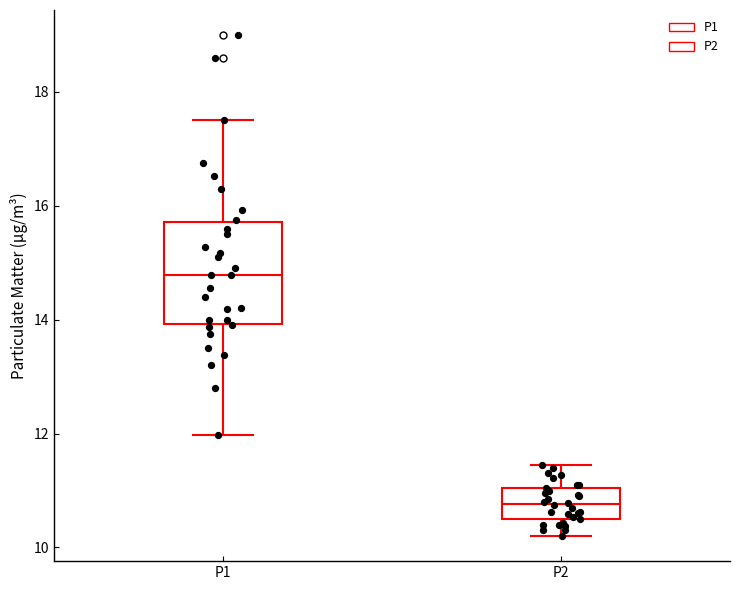

Reading left to right, read every box against the y-axis: the position of its median line, the range the box covers, and the ends of its whiskers. The values are not printed on the chart, so give them approximately, as read against the axis.

P1: median 14.8, box 14.0 to 15.8, whiskers 12.0 to 17.6
P2: median 10.8, box 10.6 to 11.0, whiskers 10.2 to 11.4